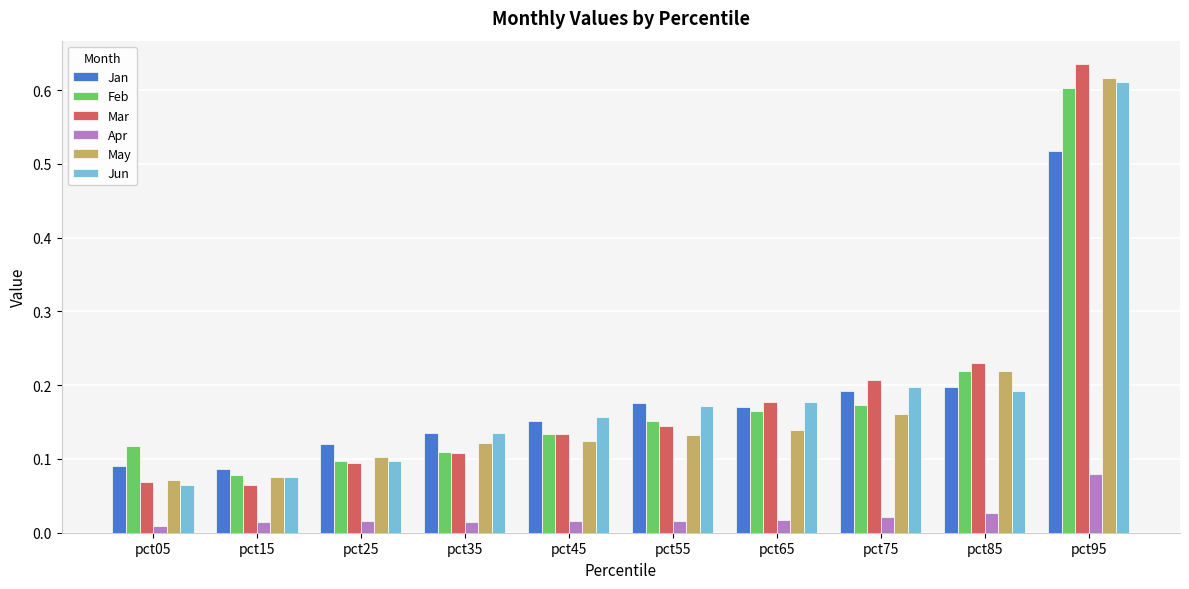

Is the value of May at pct55 greater than the value of Feb at pct85?

No